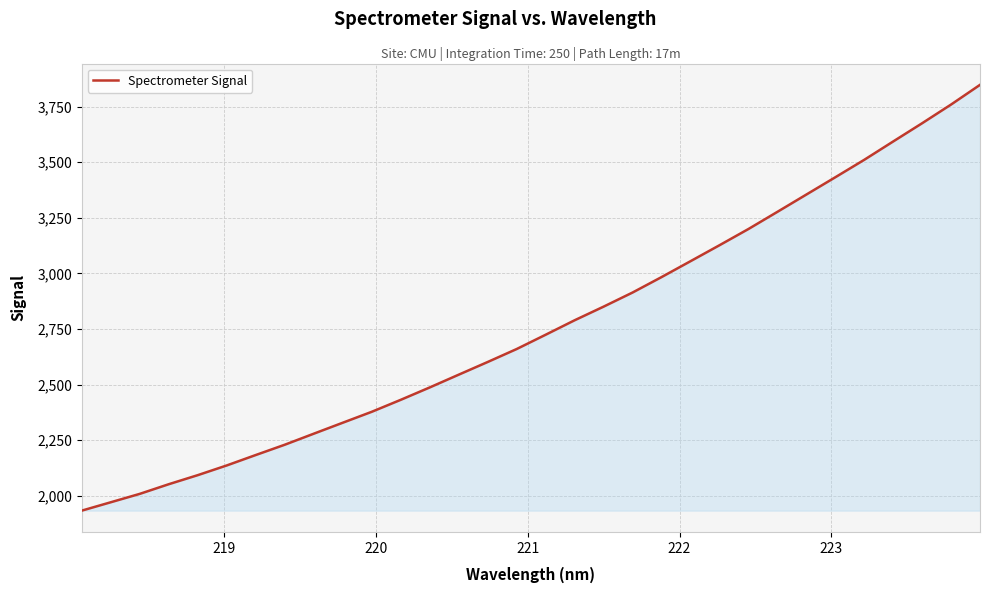

What is the smallest value displayed?

1933.5